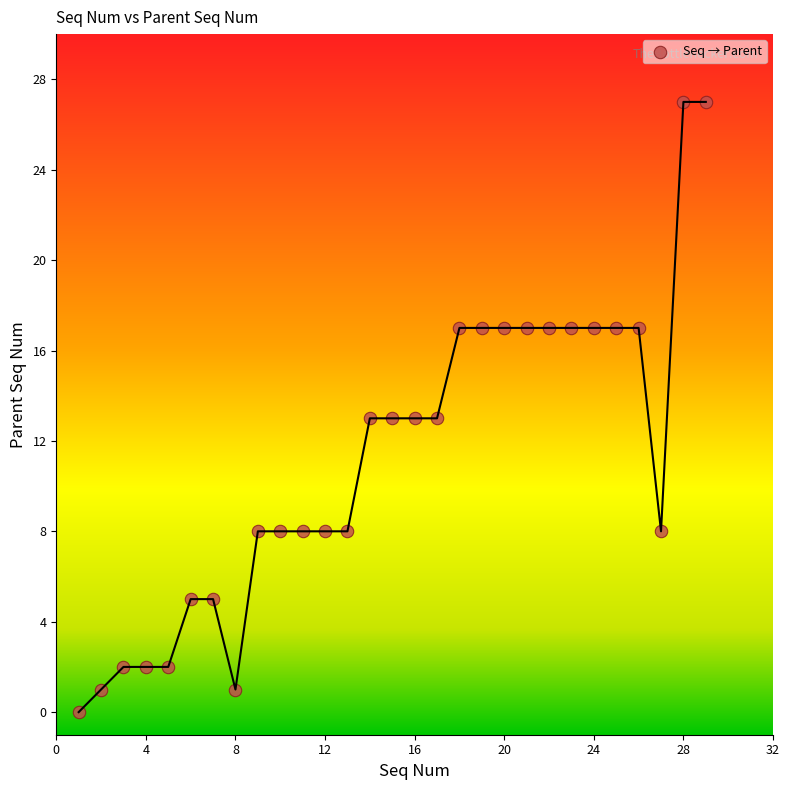

What is the range of Y values (max minus min)?

27